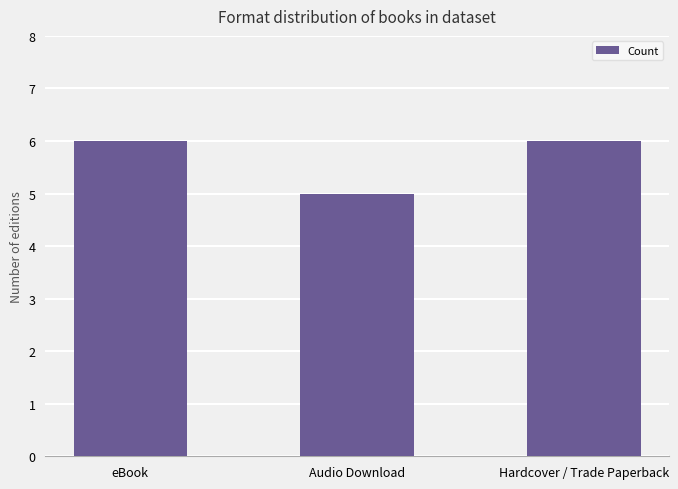

What is the change in value from Audio Download to Hardcover / Trade Paperback?

+1